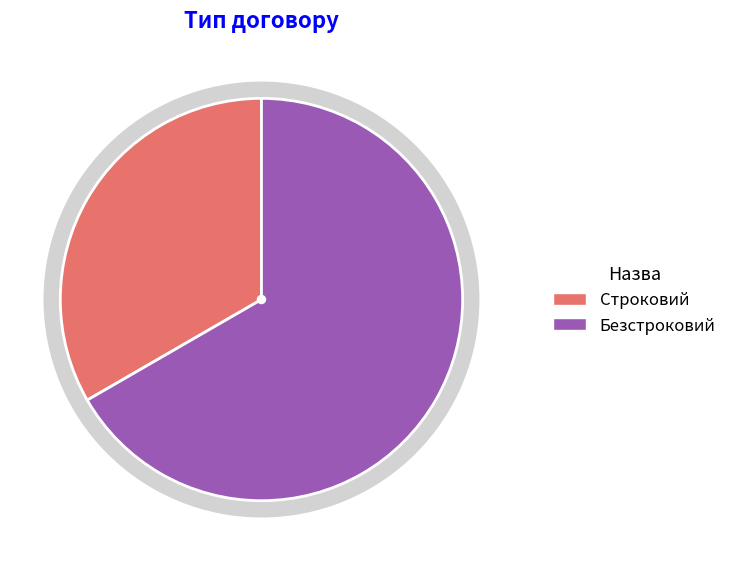

Combined, do Безстроковий and Строковий account for over 50%?

Yes